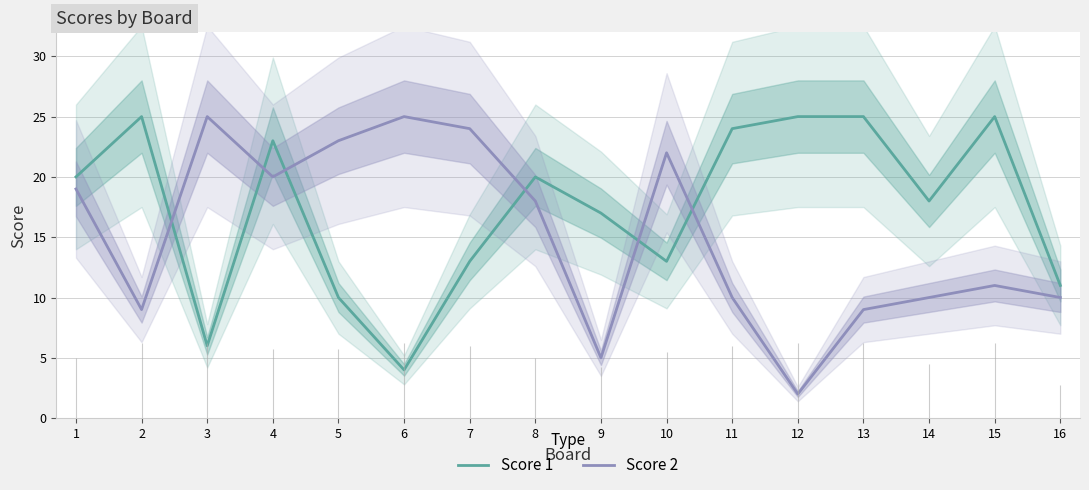

Which series ends up on top after the final intersection of Score 1 and Score 2?

Score 1